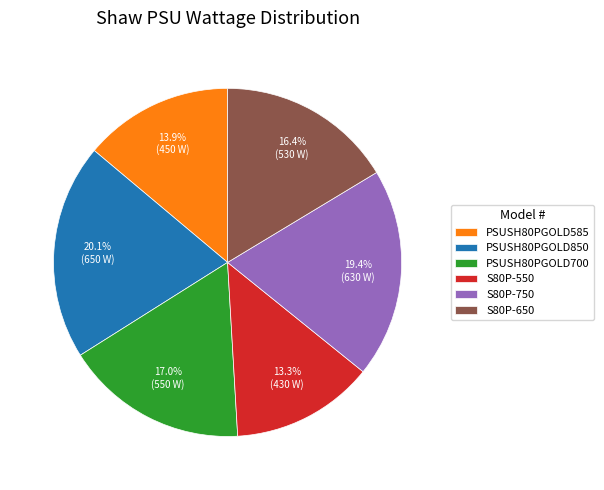

Rank the categories by value from lowest to highest.

S80P-550, PSUSH80PGOLD585, S80P-650, PSUSH80PGOLD700, S80P-750, PSUSH80PGOLD850